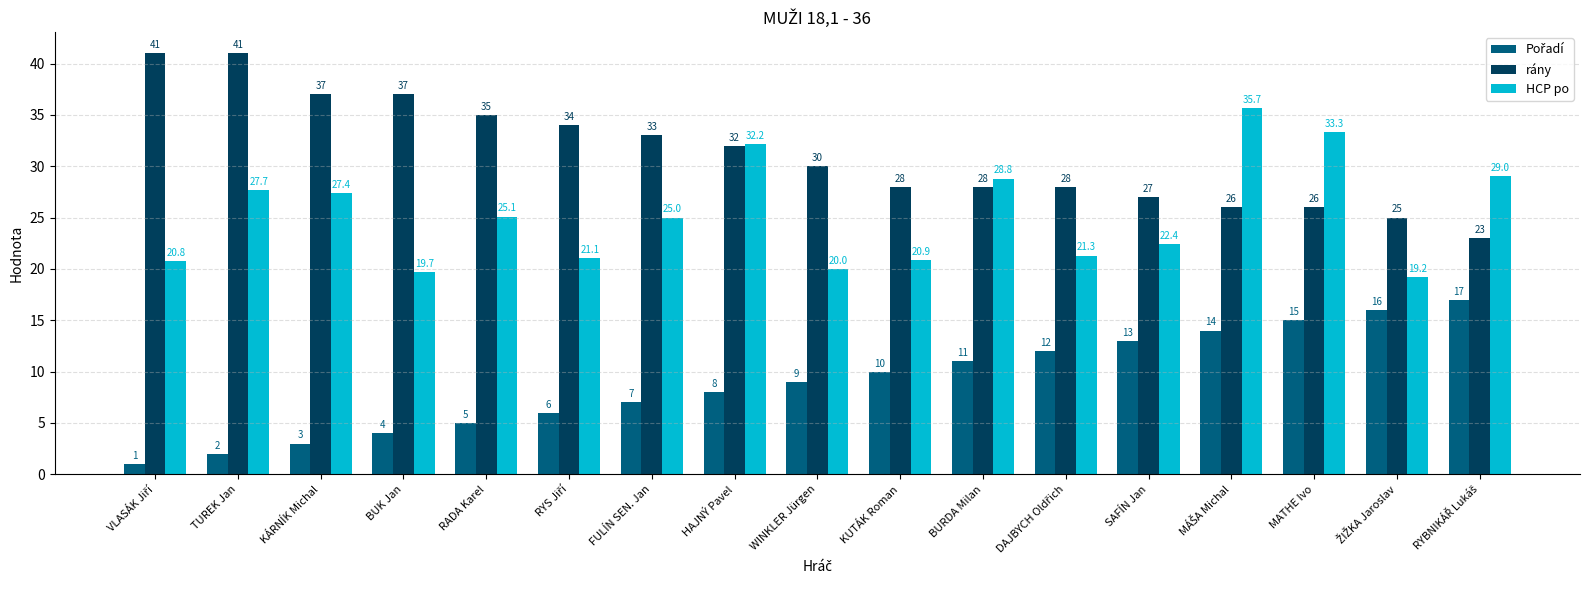

Which series has the largest total across all categories?

rány